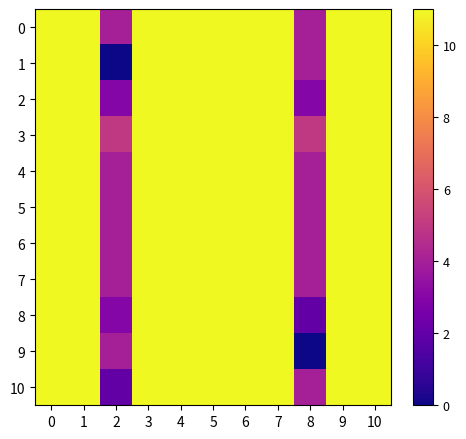

How many data points does each series have?

11